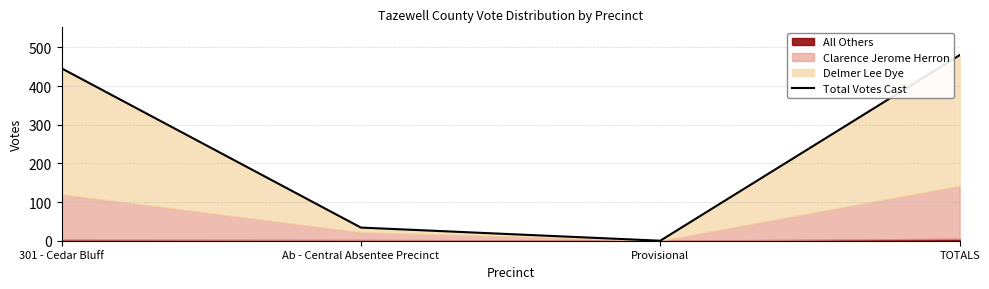

What is the change in value from 301 - Cedar Bluff to TOTALS?

+34